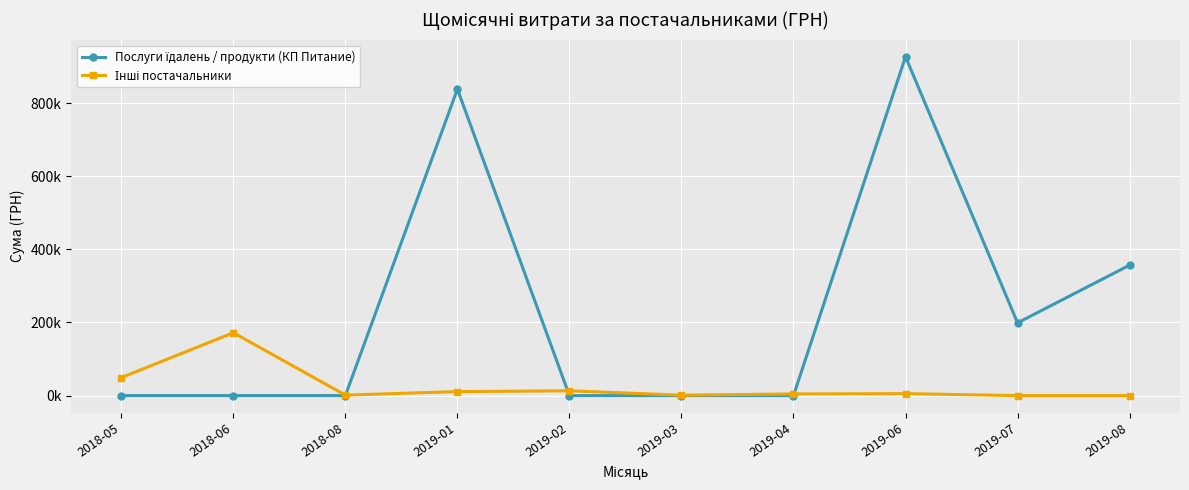

True or false: Інші постачальники has a value of 5324.9 at 2019-06.

True